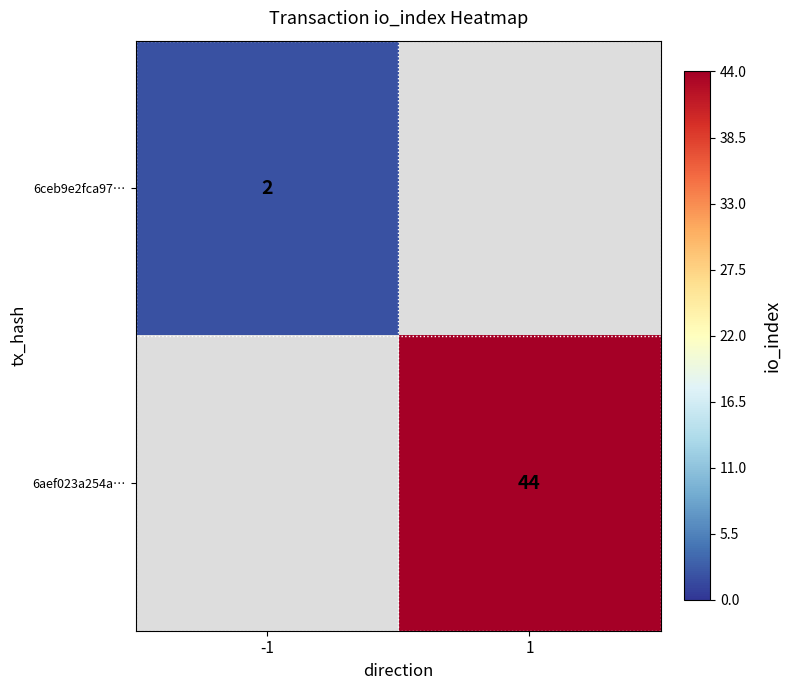

Is it true that 6ceb9e2fca97… equals 1 at -1?

False